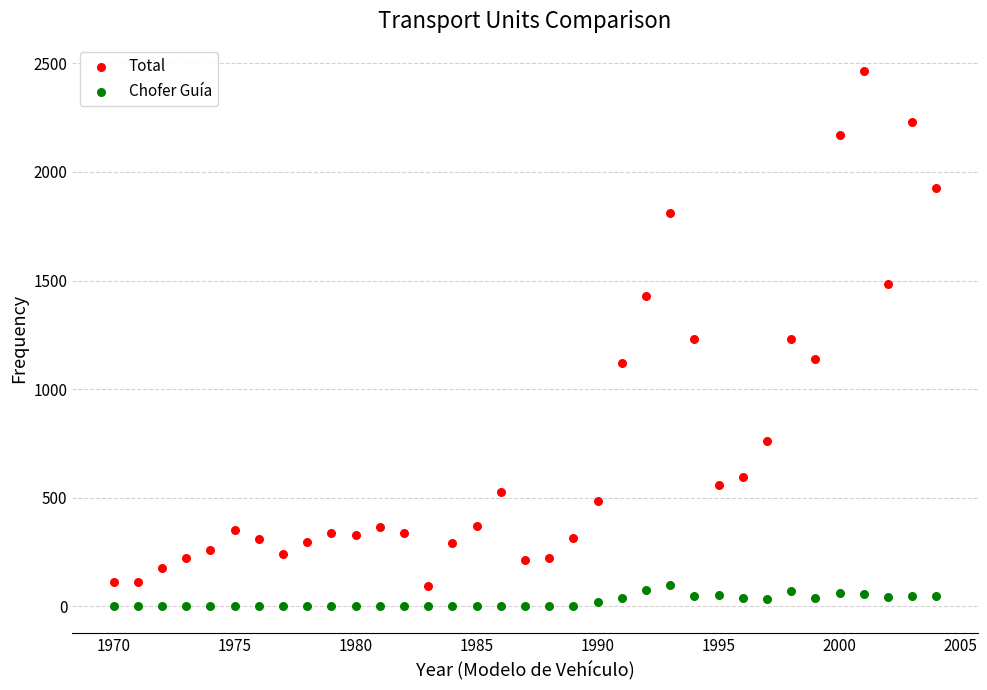

Which series has the widest spread of Y values?

Total